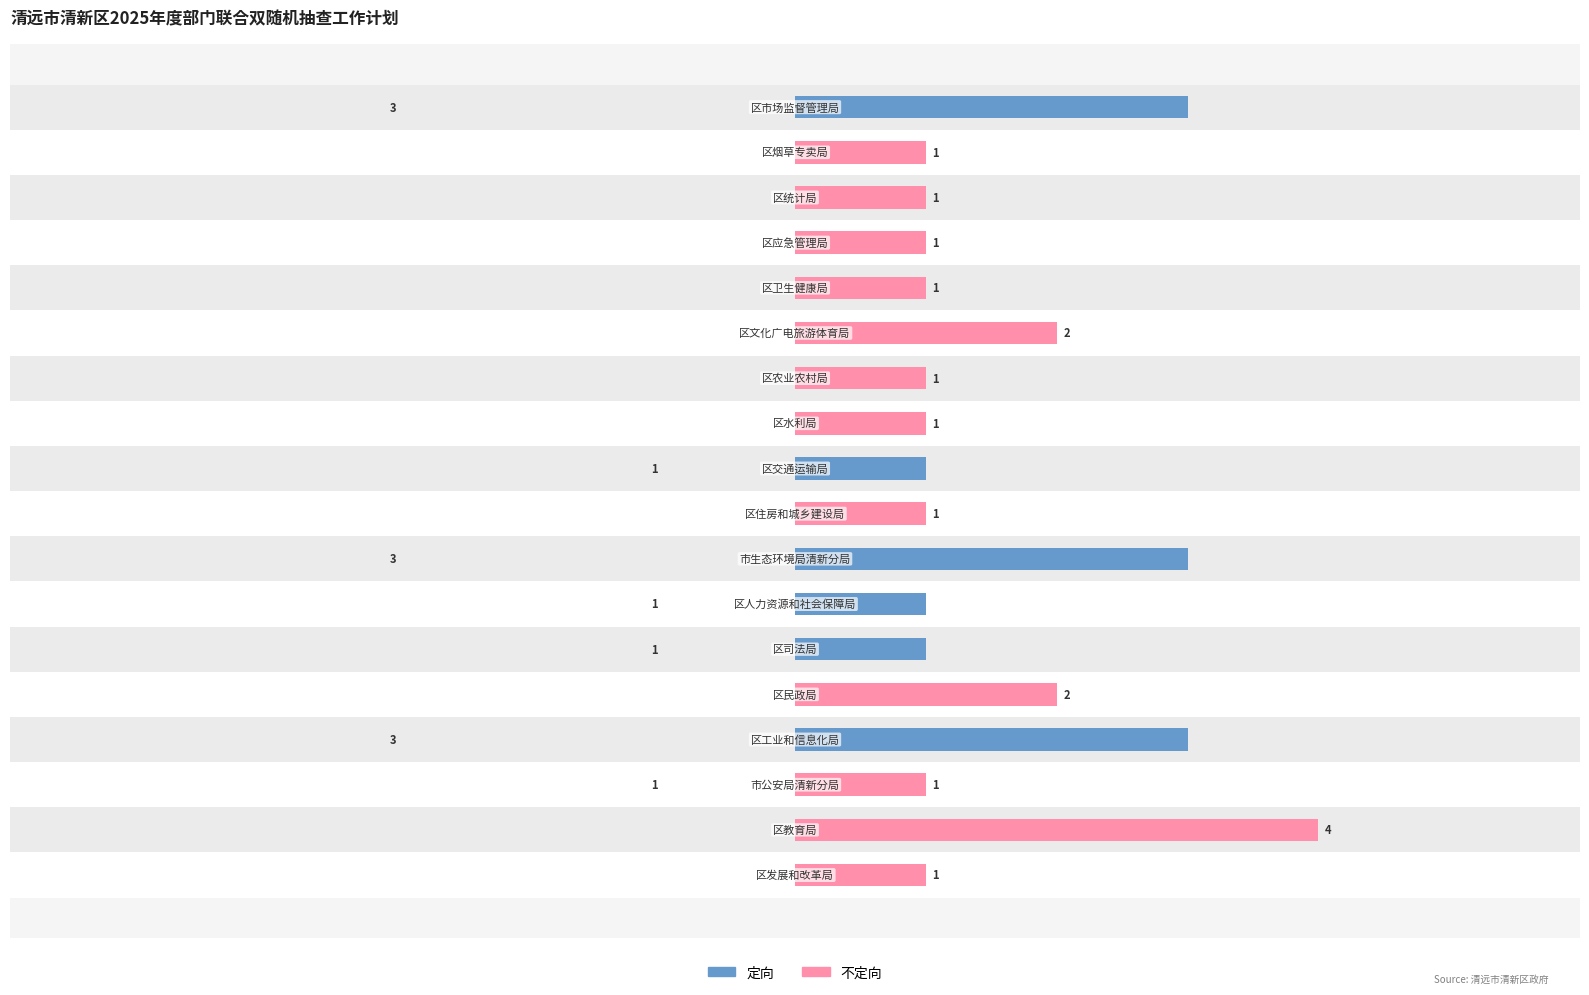

Between 6 and 13, which series saw the biggest shift?

定向